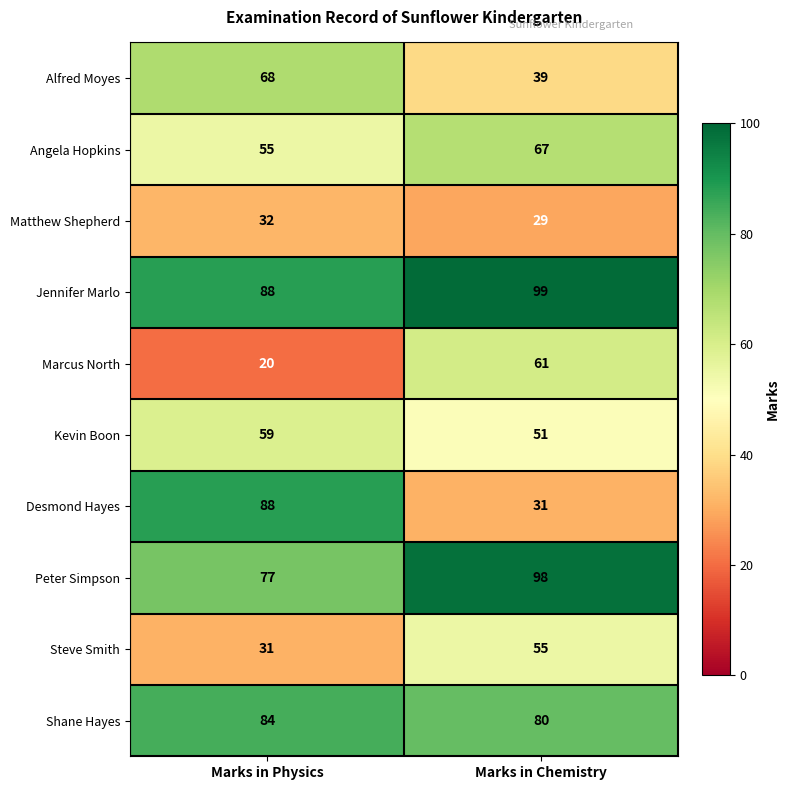

What is the difference between the Steve Smith values at Marks in Physics and Marks in Chemistry?

24